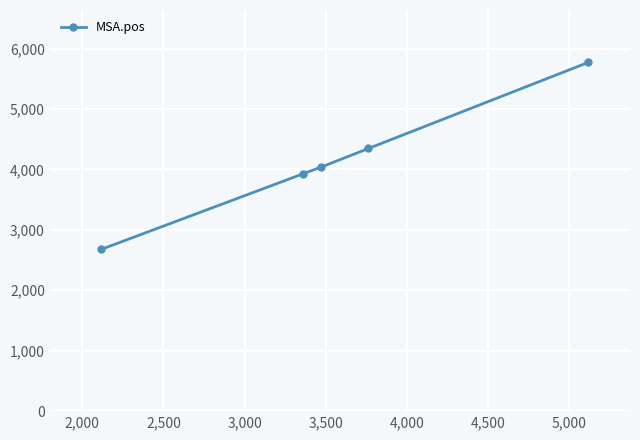

What is the maximum value shown in the chart?

5772